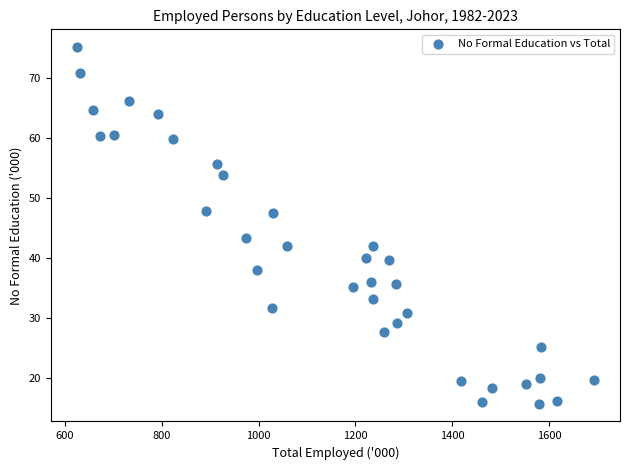

What Y value in the scatter plot is closest to 45?

43.3